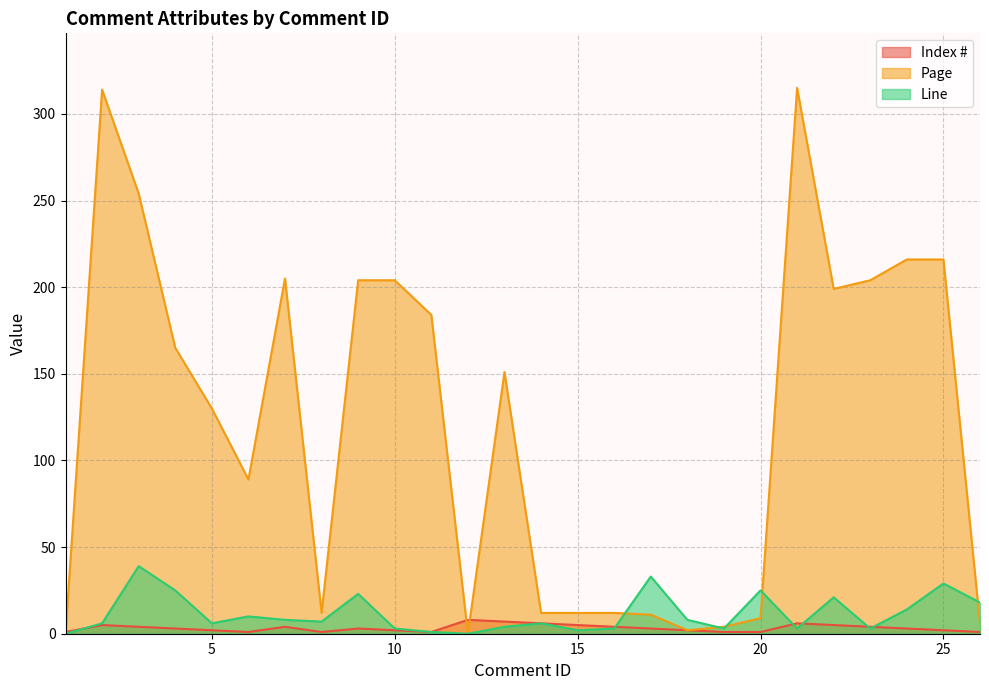

What is the total value across all series at 21?

324